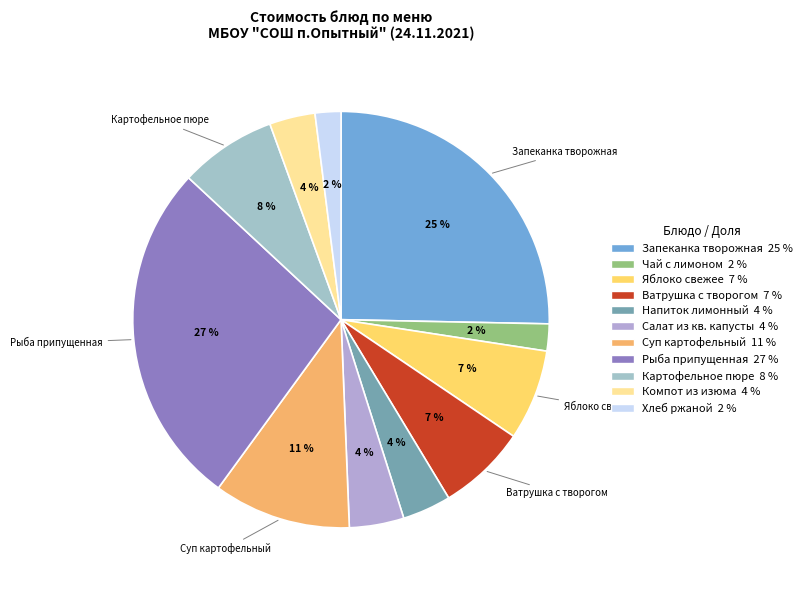

Count the number of slices in the pie.

11